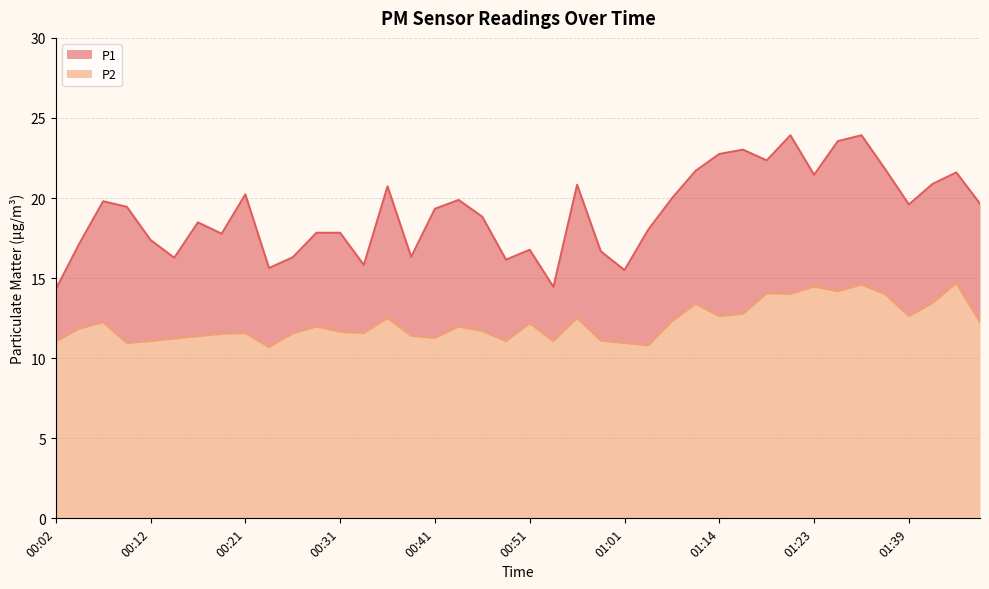

What is the spread (max minus min) of values at 00:34?

4.2